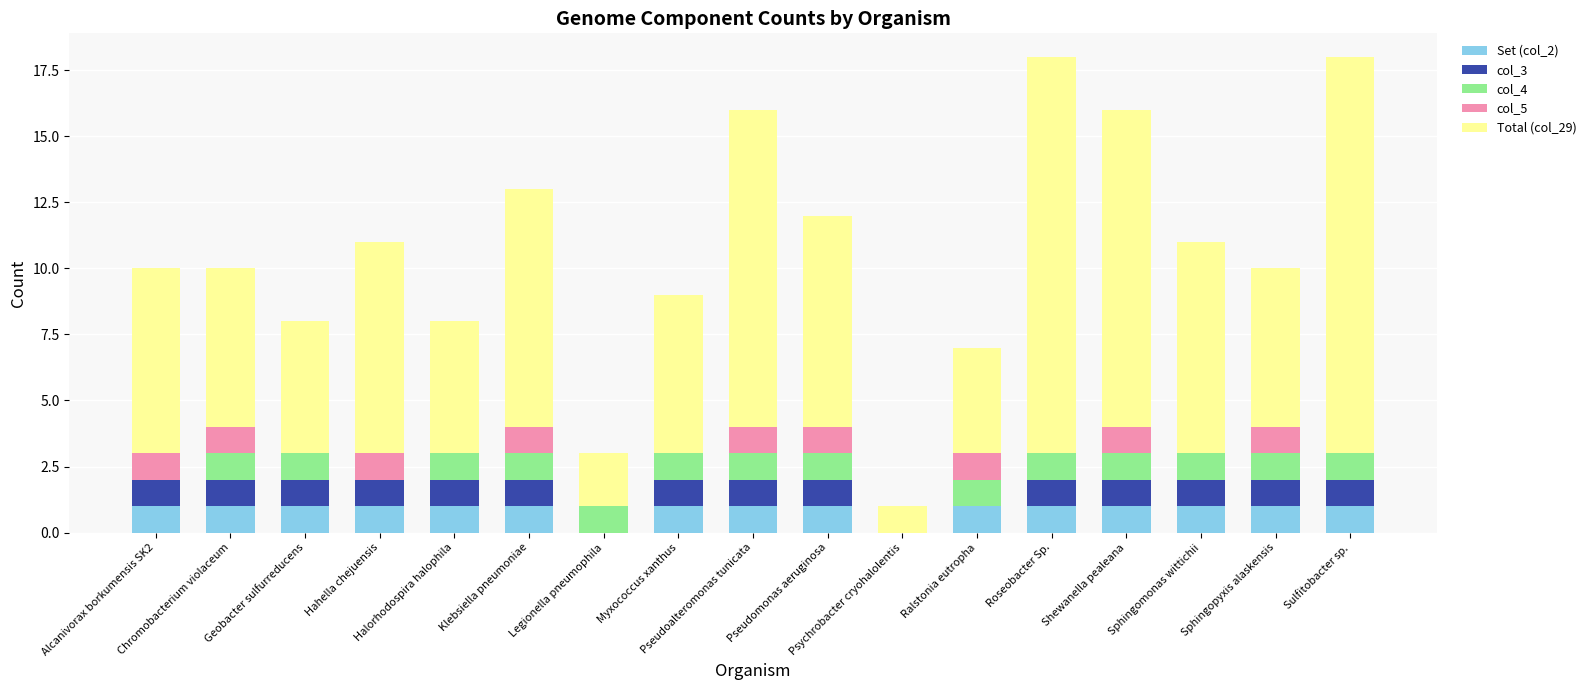

What is the label of the 14th bar from the right?

Hahella chejuensis